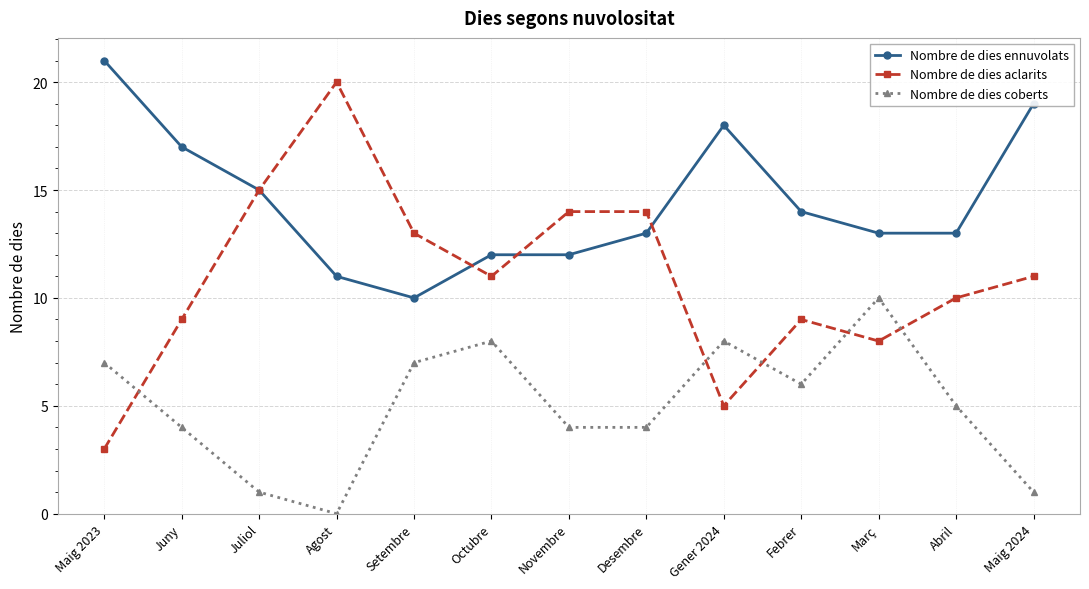

True or false: Nombre de dies ennuvolats has a value of 13 at Març.

True